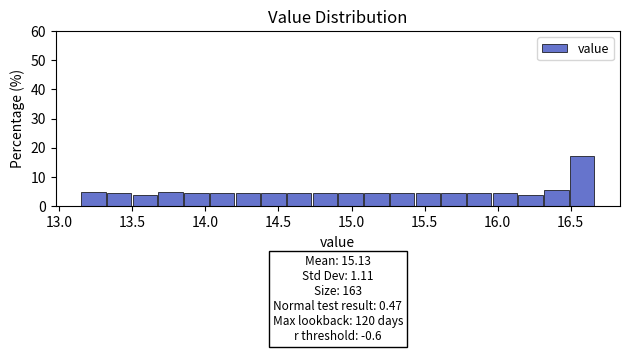

Around what value on the x-axis is the tallest bar? Give the approximate position of its centre, as read against the axis.

16.60